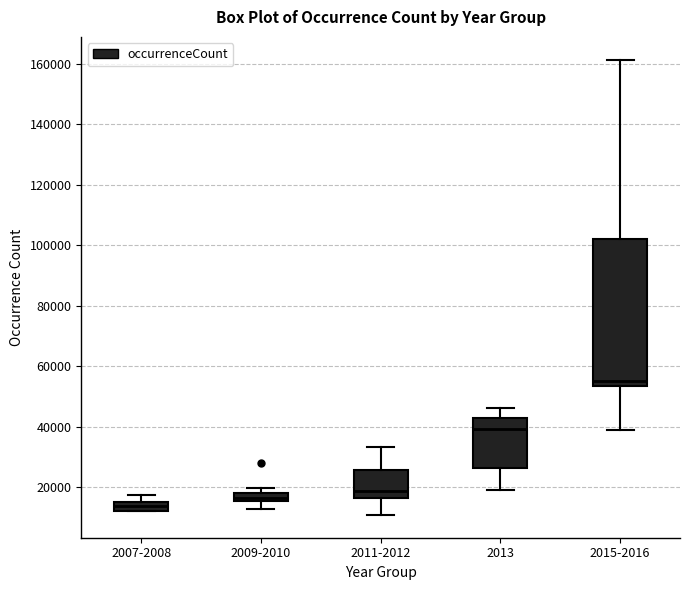

Where is the lower edge of the box for 2007-2008 on the y-axis? The values are not printed on the chart, so give them approximately, as read against the axis.

12000